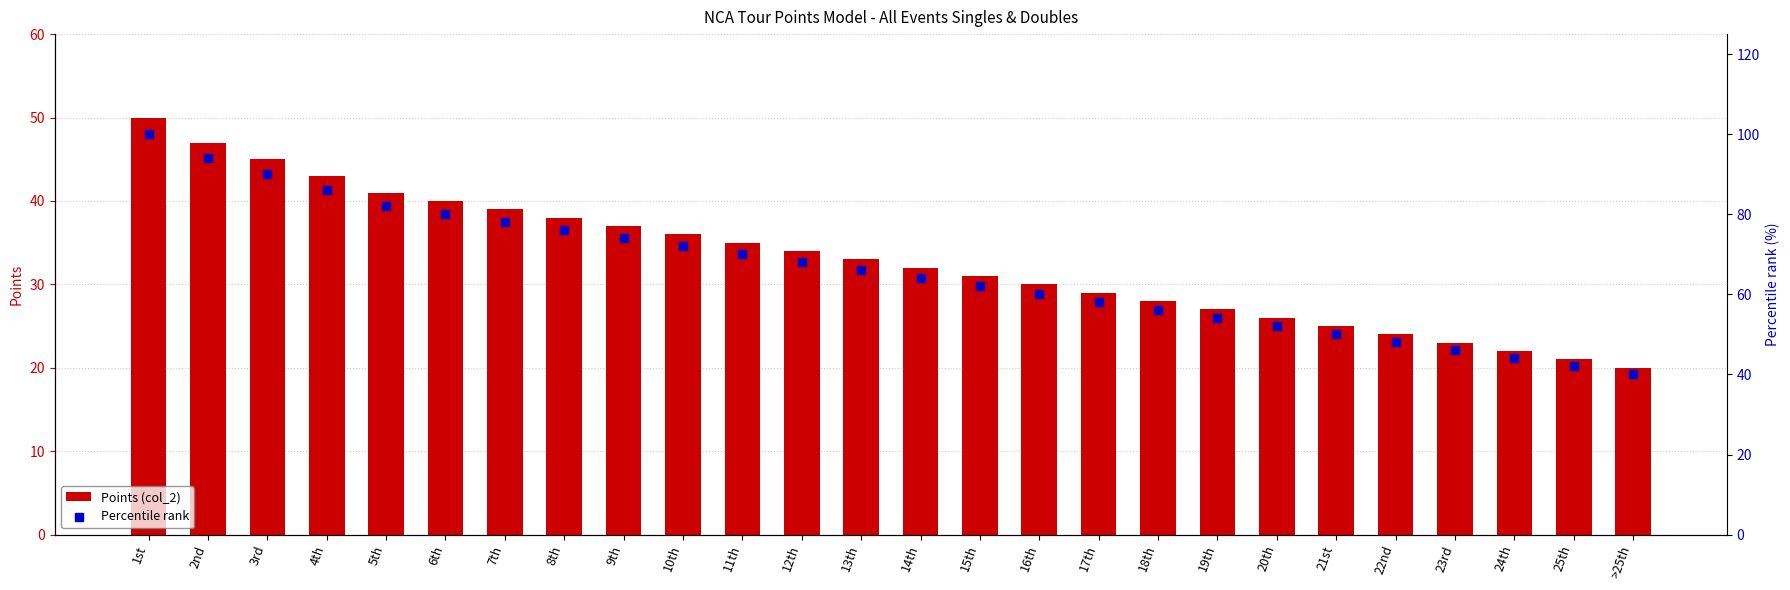

Which series has the largest Y range (max minus min)?

Percentile rank